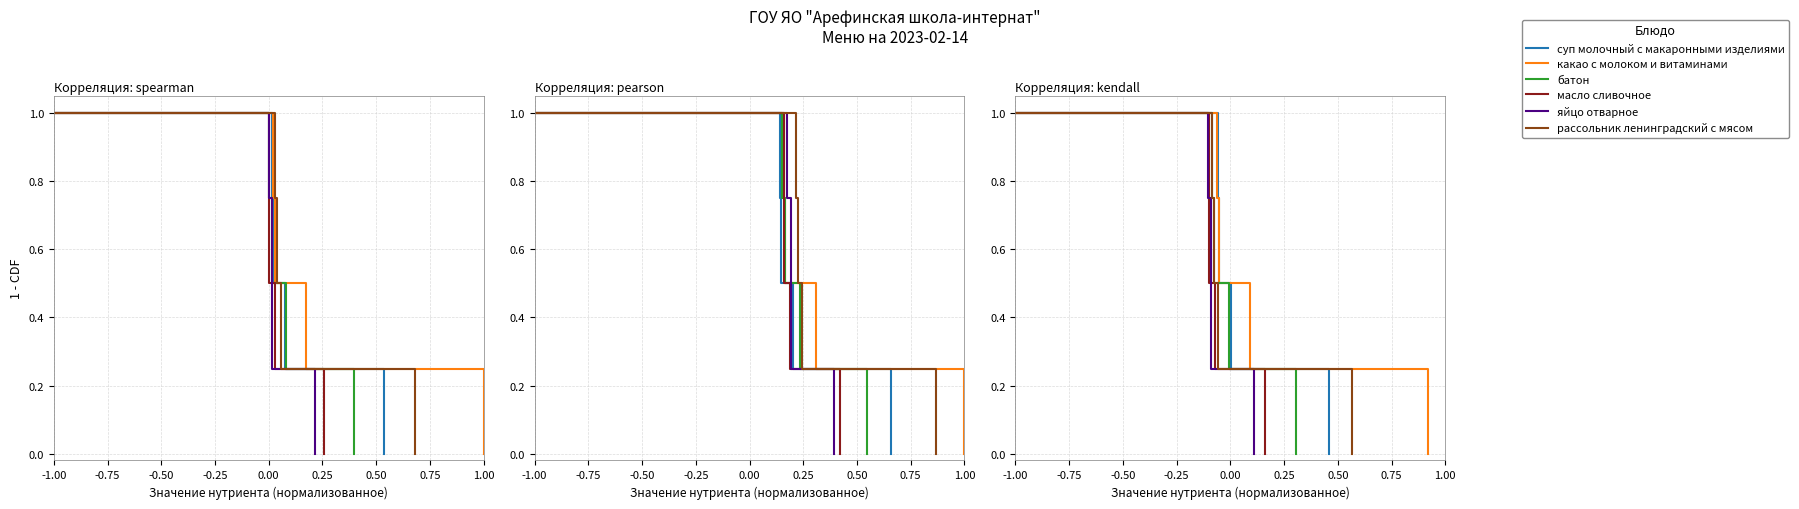

Is this an area chart (filled region under the line)?

No